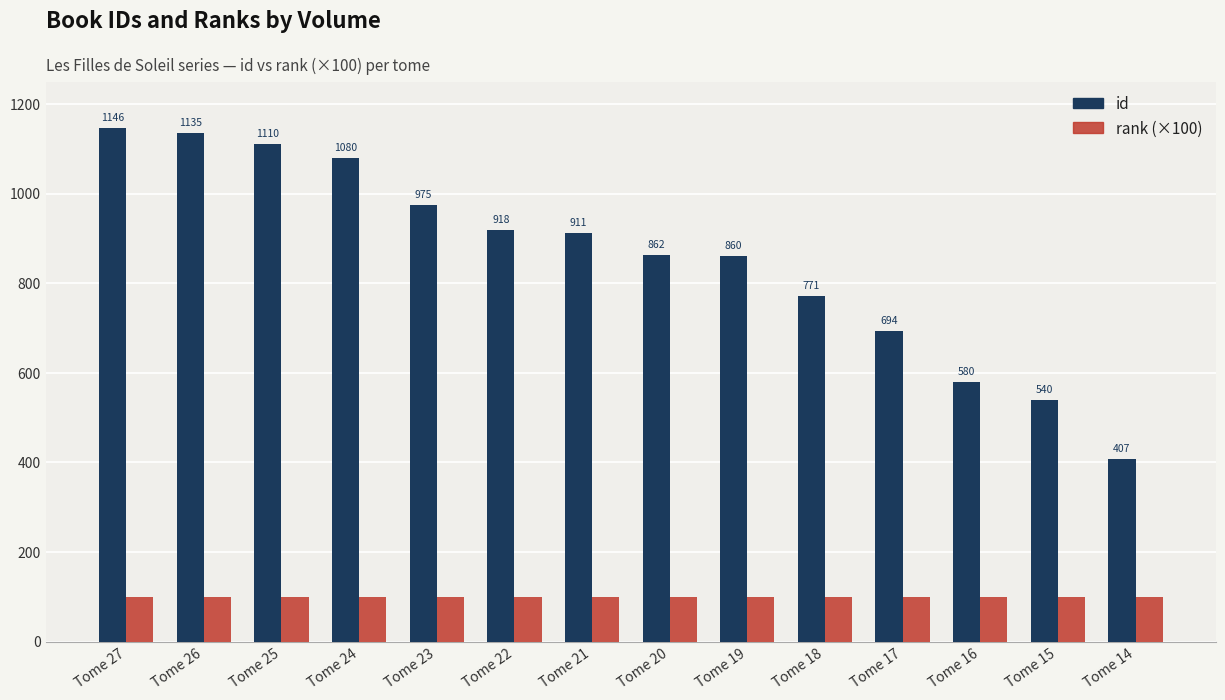

How many distinct data groups are displayed?

2